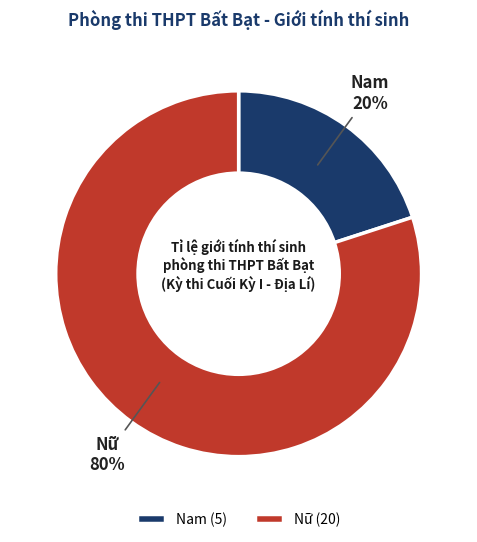

The Nam slice represents 20% of the pie. True or false?

True